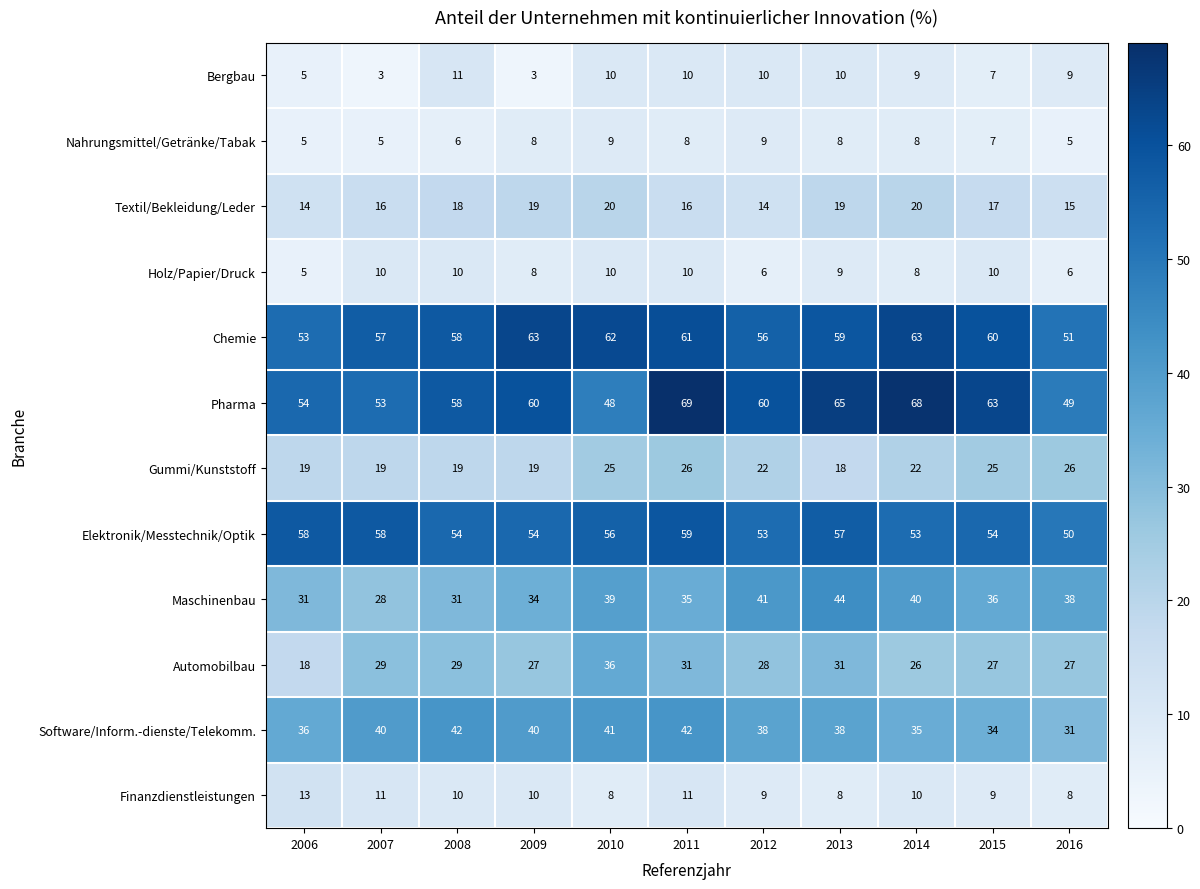

How many distinct data groups are displayed?

12